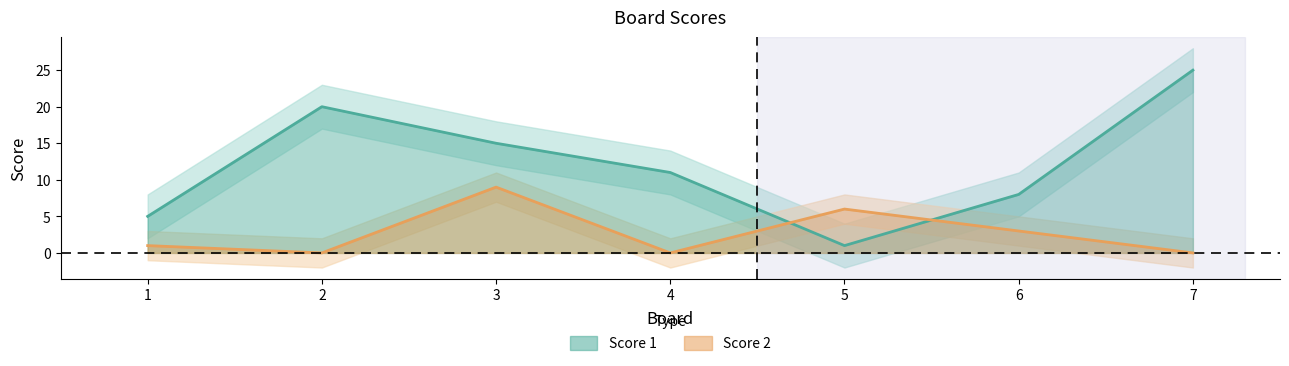

Rank the series by their maximum value, from lowest to highest.

Score 2, Score 1